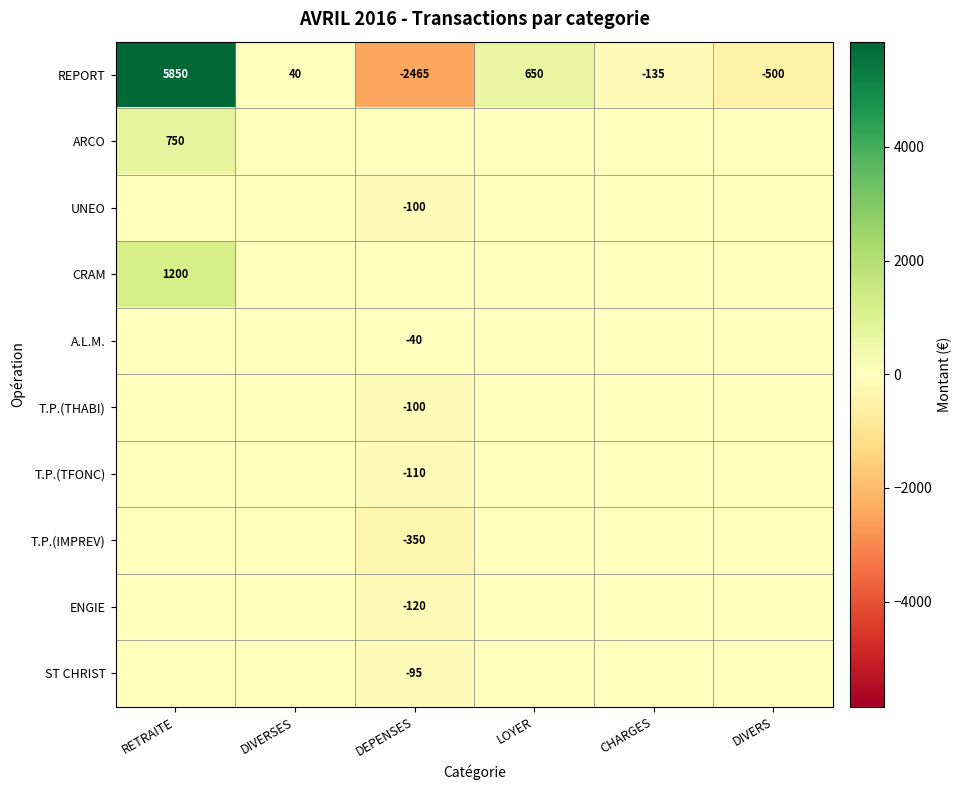

What is the highest value of the REPORT series?

5850